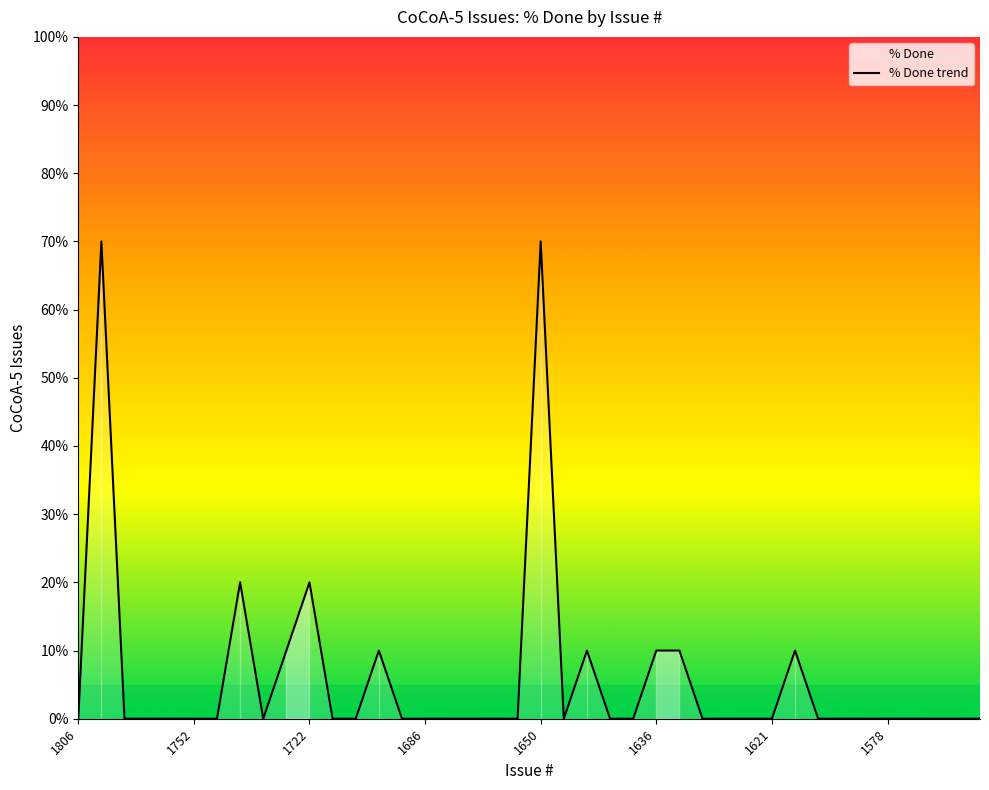

What is the value of the 32nd point from the left?

10